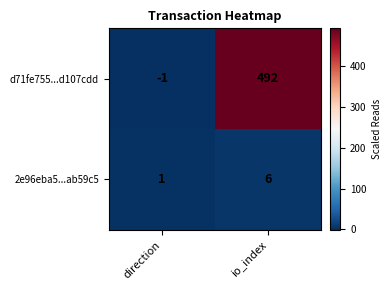

True or false: 2e96eba5...ab59c5 has a value of 2 at direction.

False